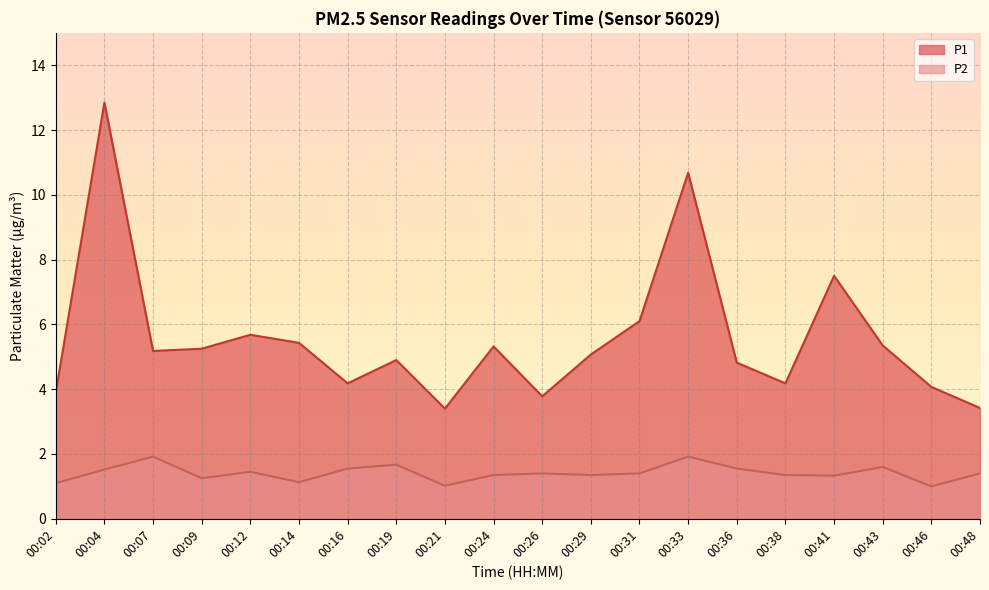

The value of P1 at 00:29 is 5.1. True or false?

True